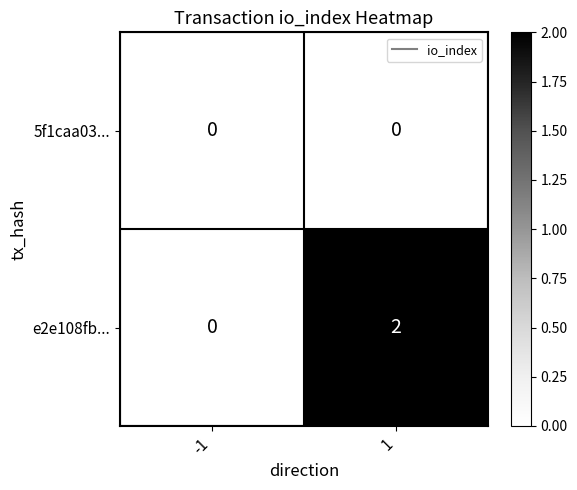

List the series in order of their overall mean, highest first.

e2e108fb..., 5f1caa03...